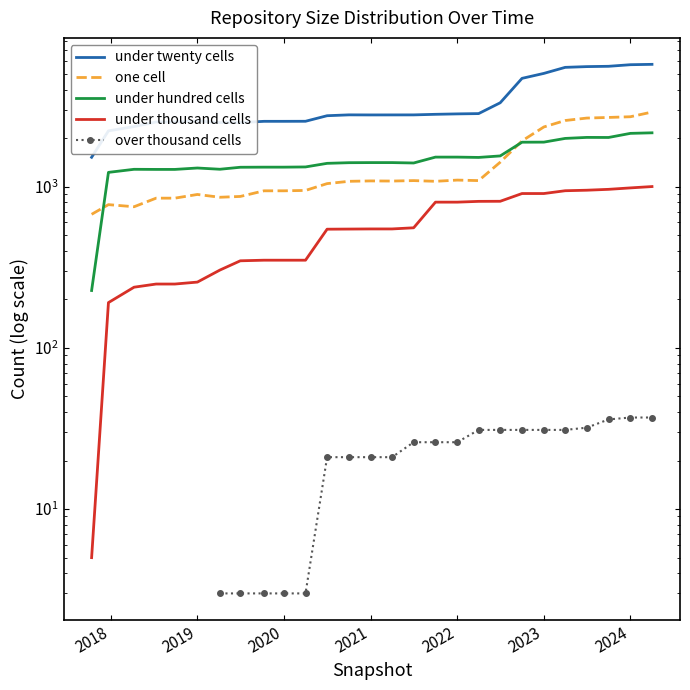

True or false: one cell and over thousand cells intersect in this chart.

False